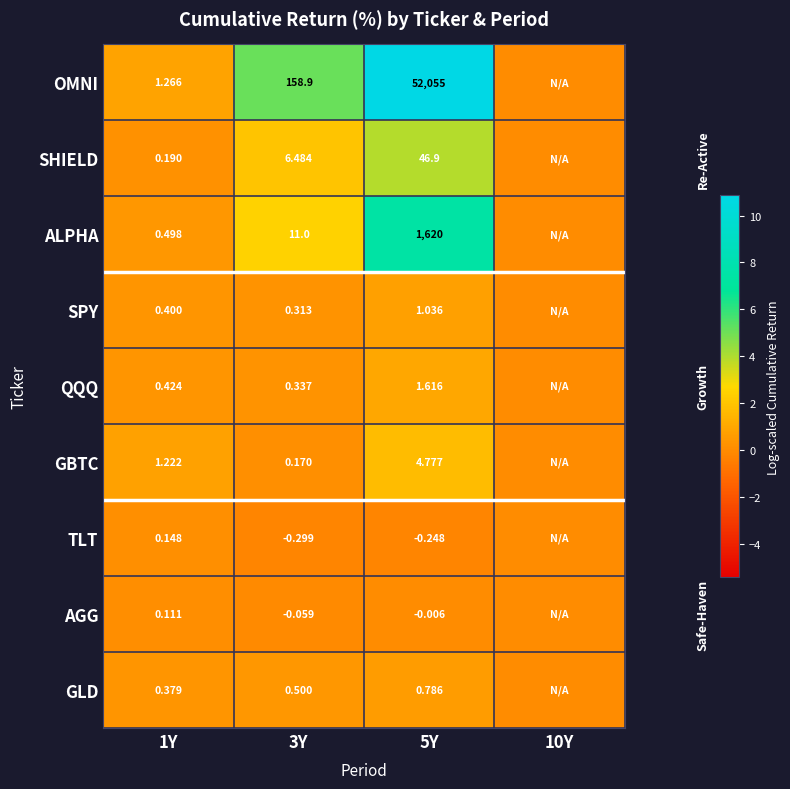

At 3Y, list the series in order from largest to smallest.

OMNI, ALPHA, SHIELD, GLD, QQQ, SPY, GBTC, AGG, TLT